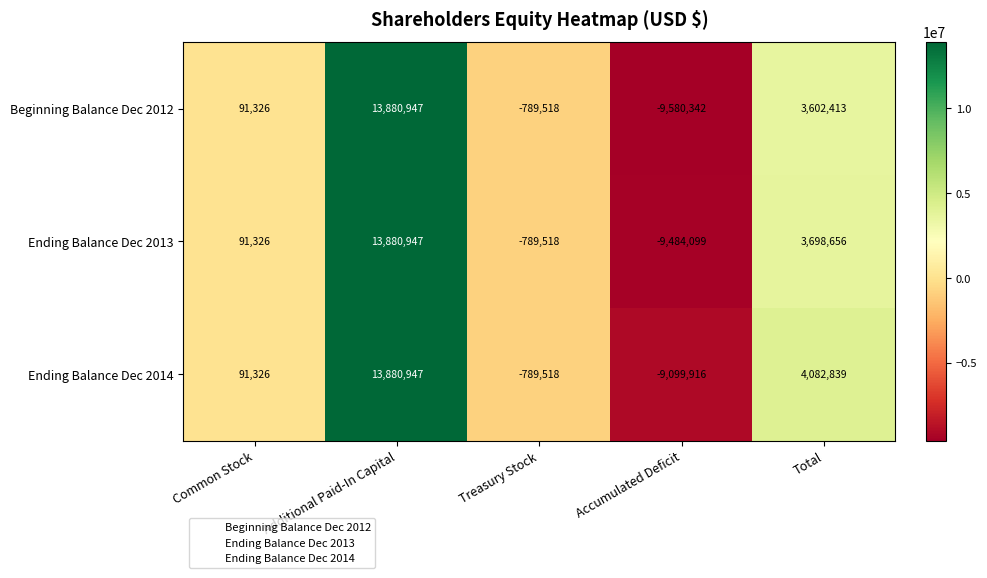

The Beginning Balance Dec 2012 series shows 5047426 at Total. True or false?

False